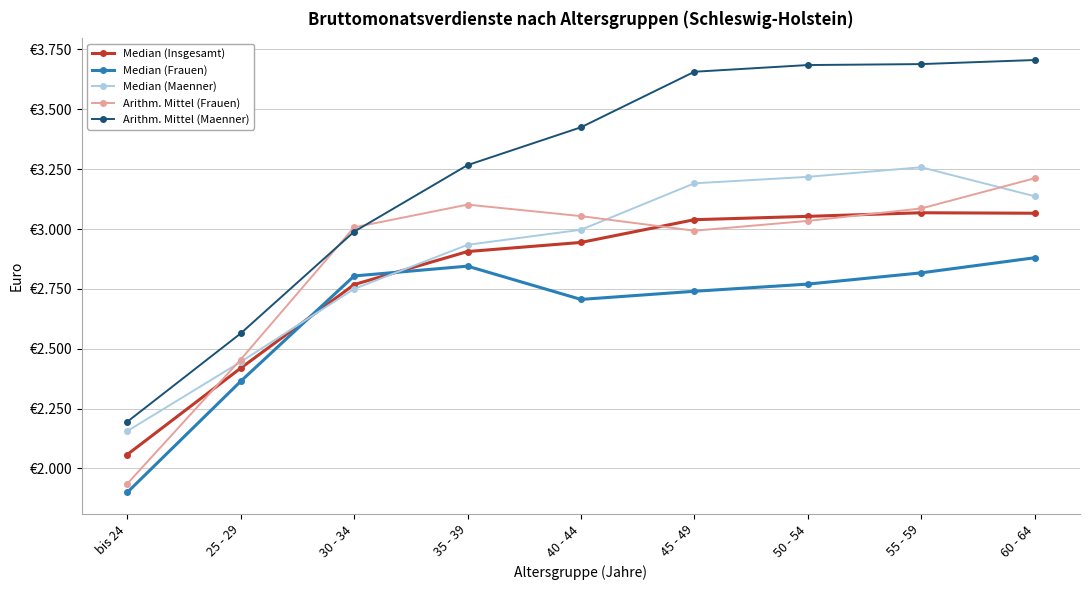

Is the value of Arithm. Mittel (Maenner) at 30 - 34 greater than the value of Arithm. Mittel (Frauen) at 30 - 34?

No